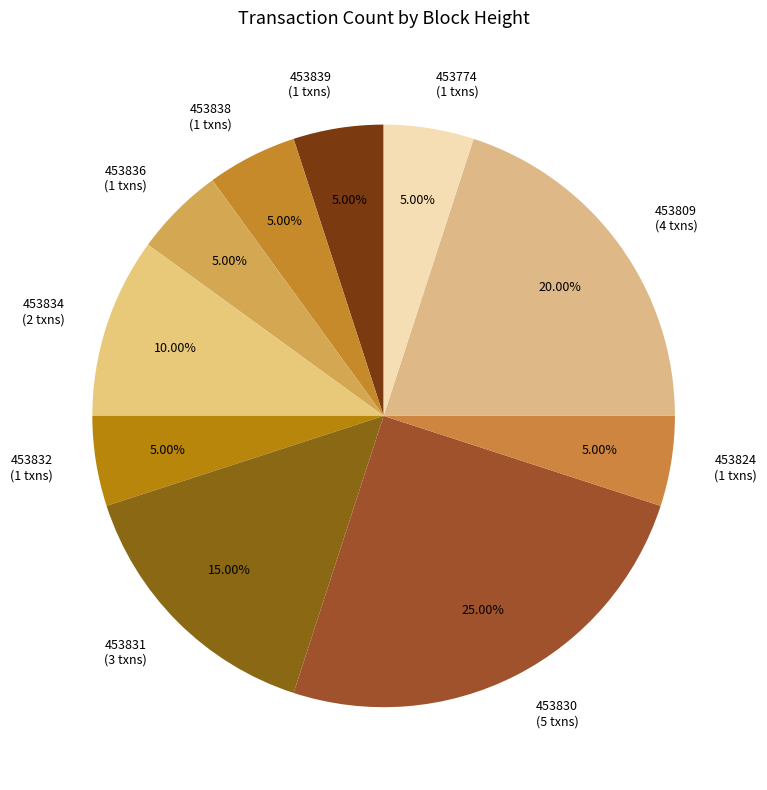

To the nearest percent, what is the average slice percentage?

10%